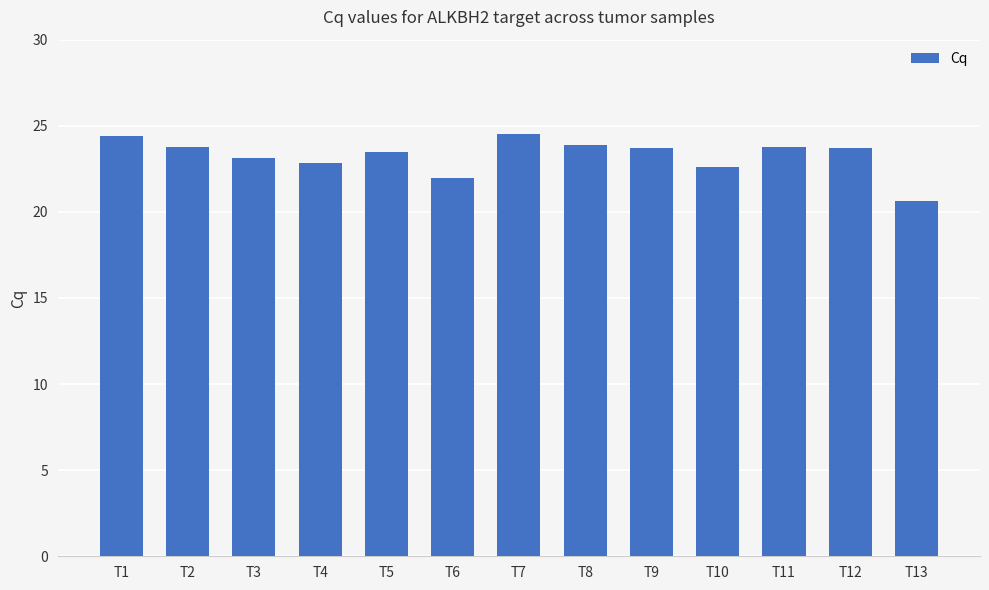

Which category has the lowest value across all series?

T13